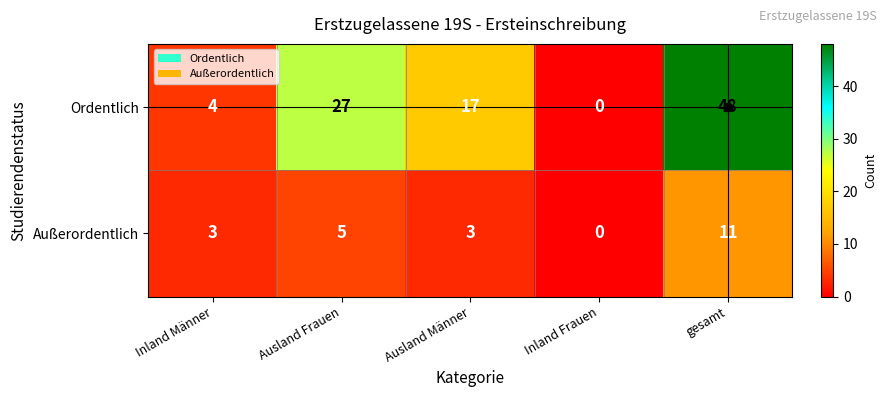

At which label is Ordentlich closest to 24?

Ausland Frauen